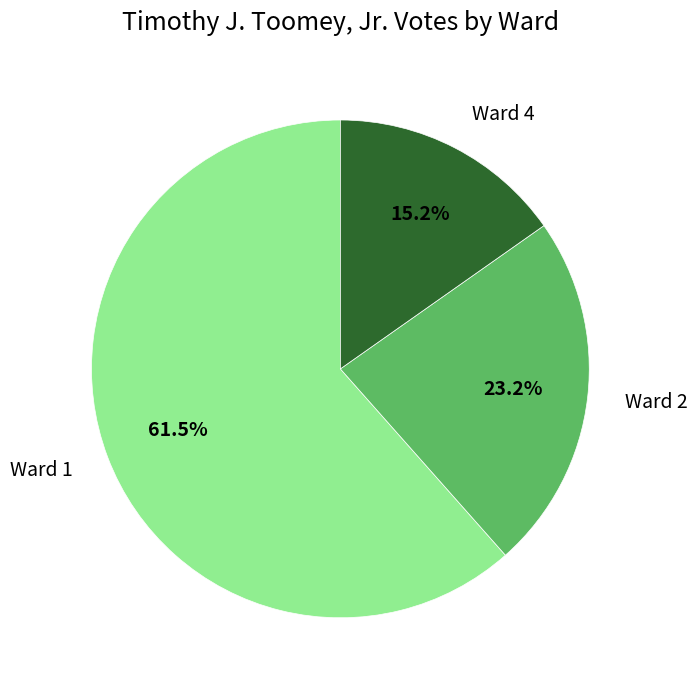

Between Ward 4 and Ward 1, which is larger?

Ward 1